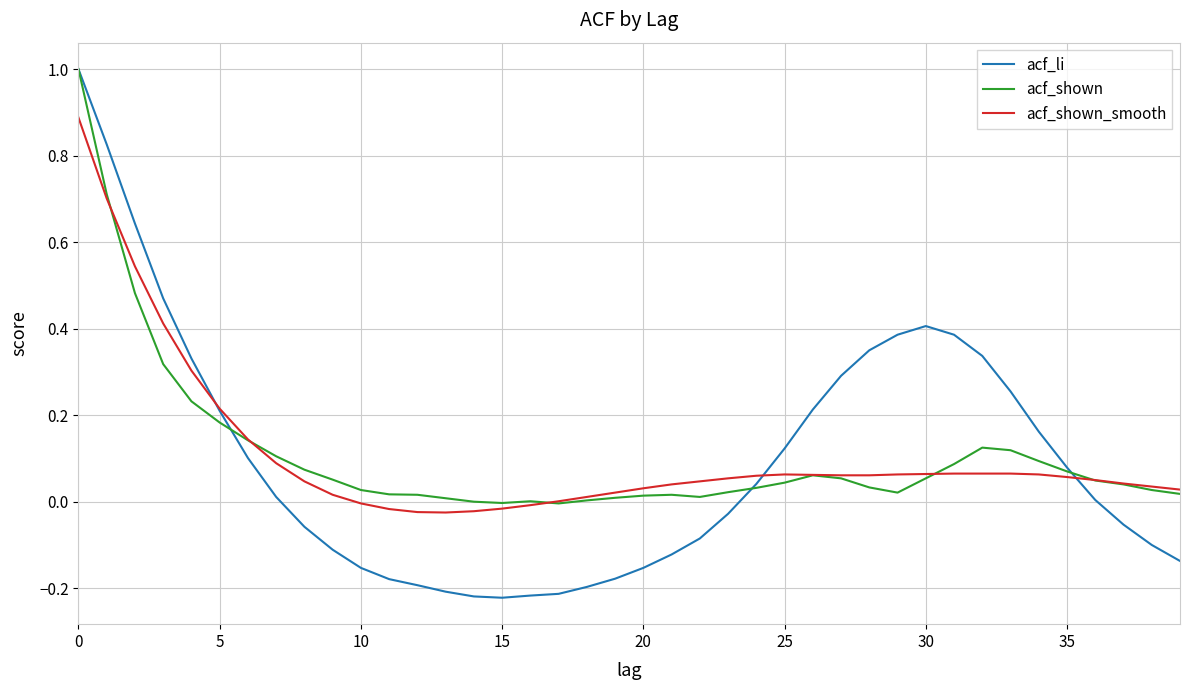

How many lines are shown in the chart?

3